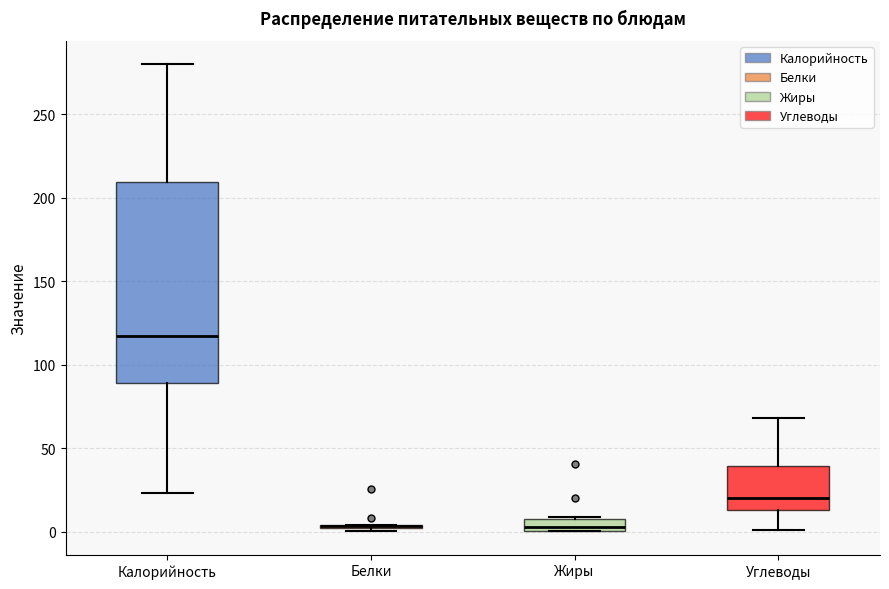

Where is the lower edge of the box for Углеводы on the y-axis? The values are not printed on the chart, so give them approximately, as read against the axis.

15